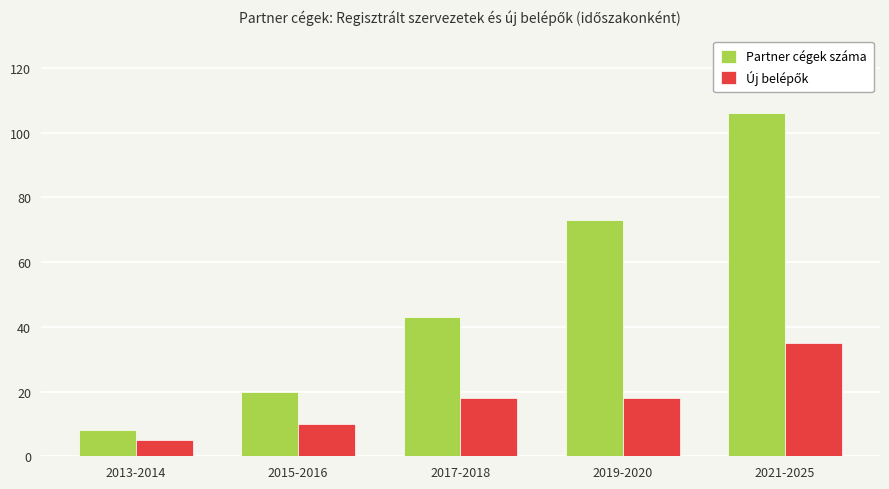

How many bars are there in each group?

2